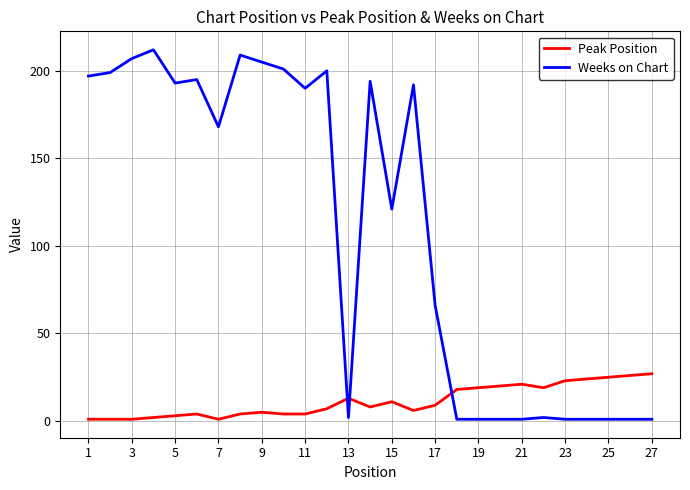

What are all the series names shown in the legend?

Peak Position, Weeks on Chart